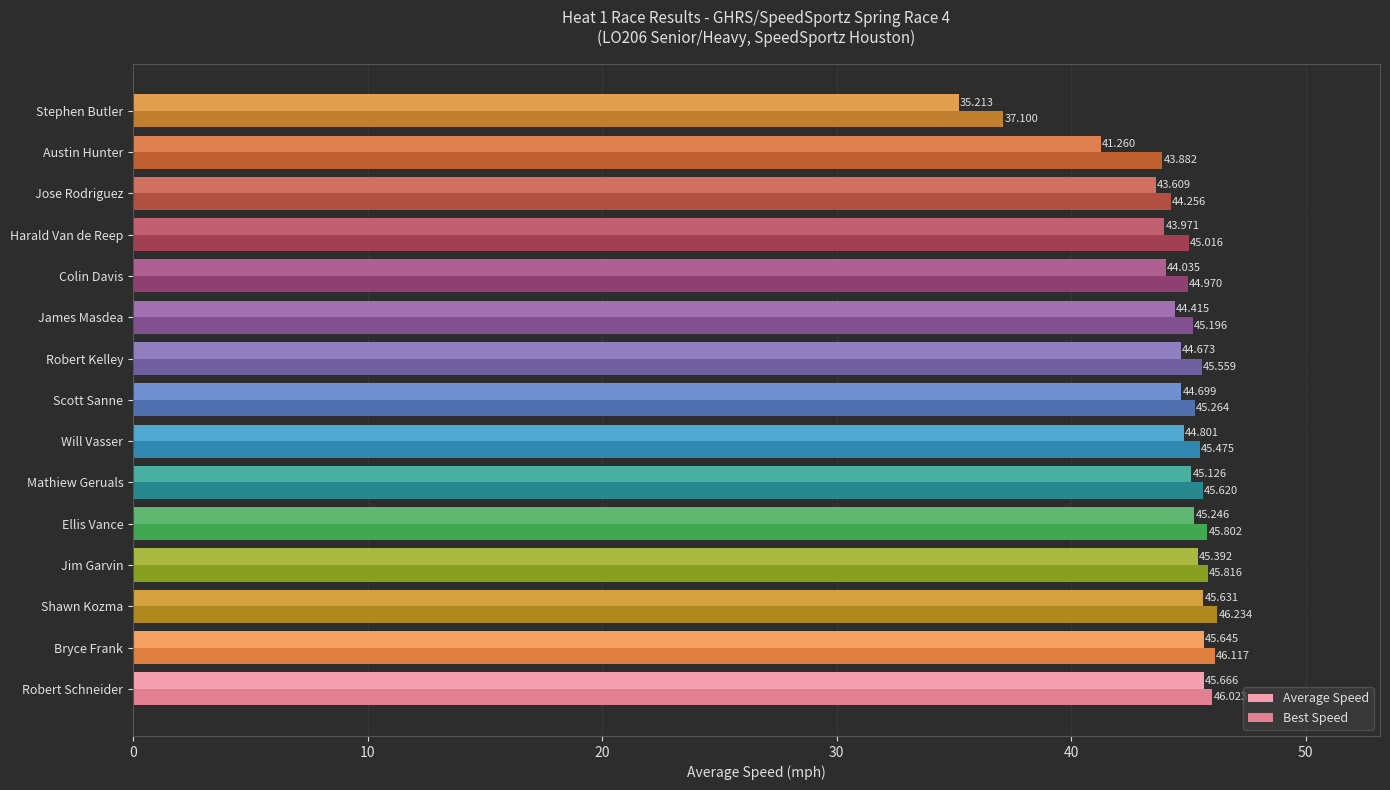

How many values in the Best Speed series exceed 45?

11